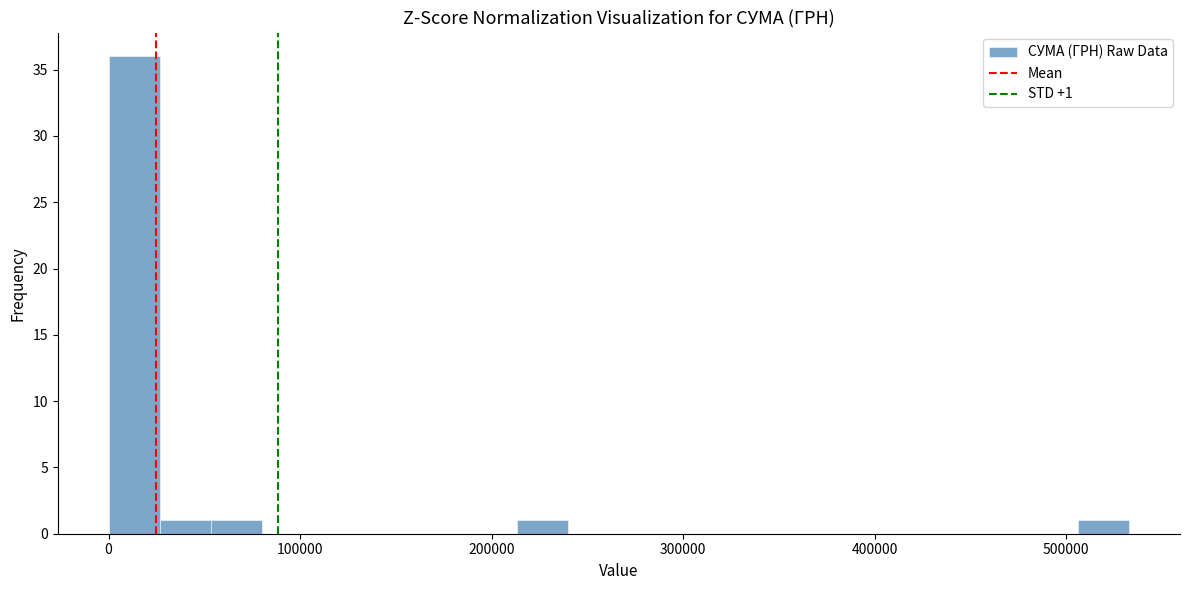

Read against the x-axis, roughly where is the centre of the tallest bar?

10000